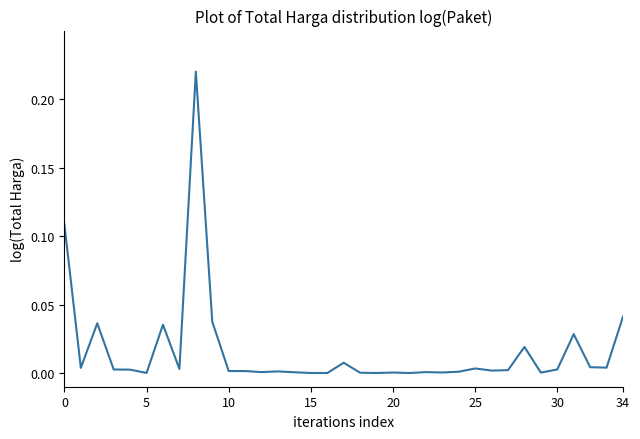

How many lines are shown in the chart?

1